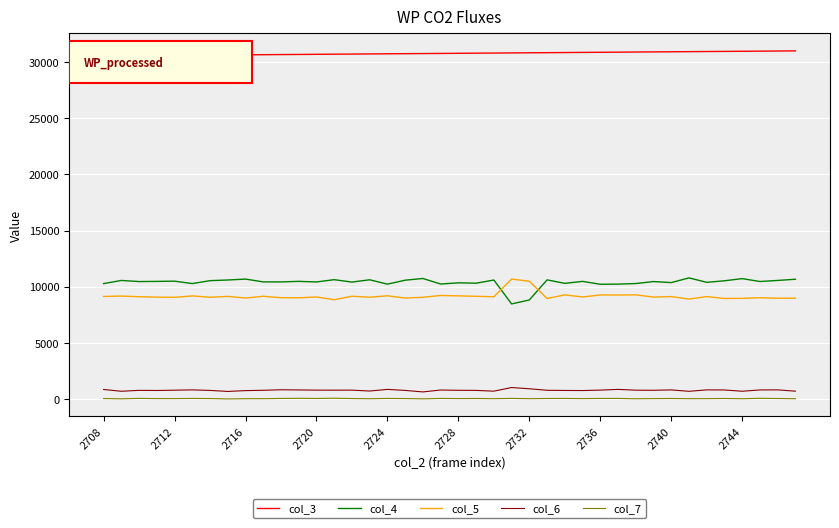

What is the maximum value shown in the chart?

30991